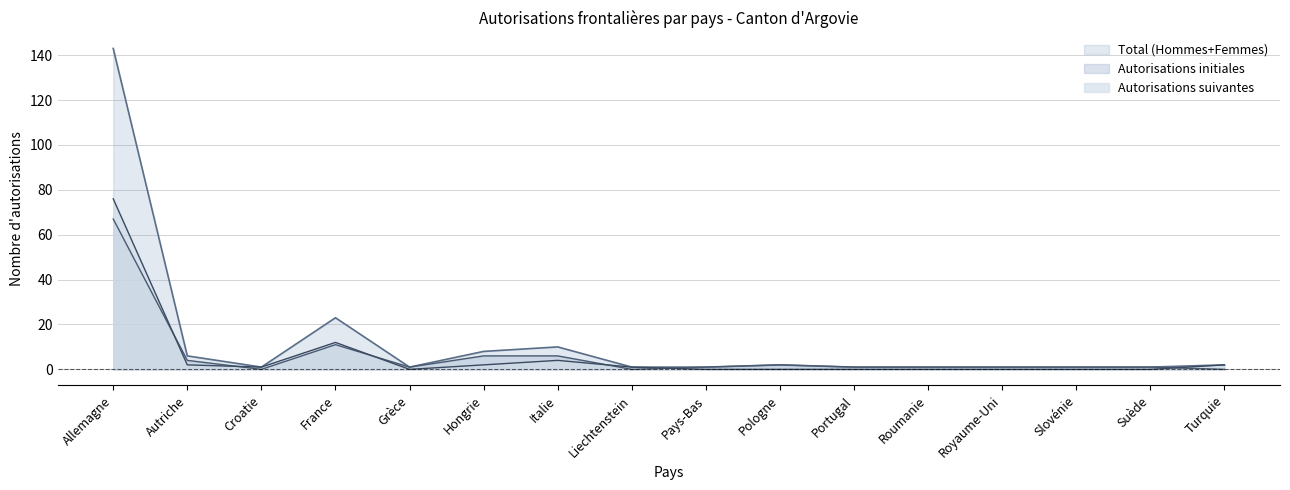

In Total (Hommes+Femmes), how many points are higher than both neighbors (excluding endpoints)?

3